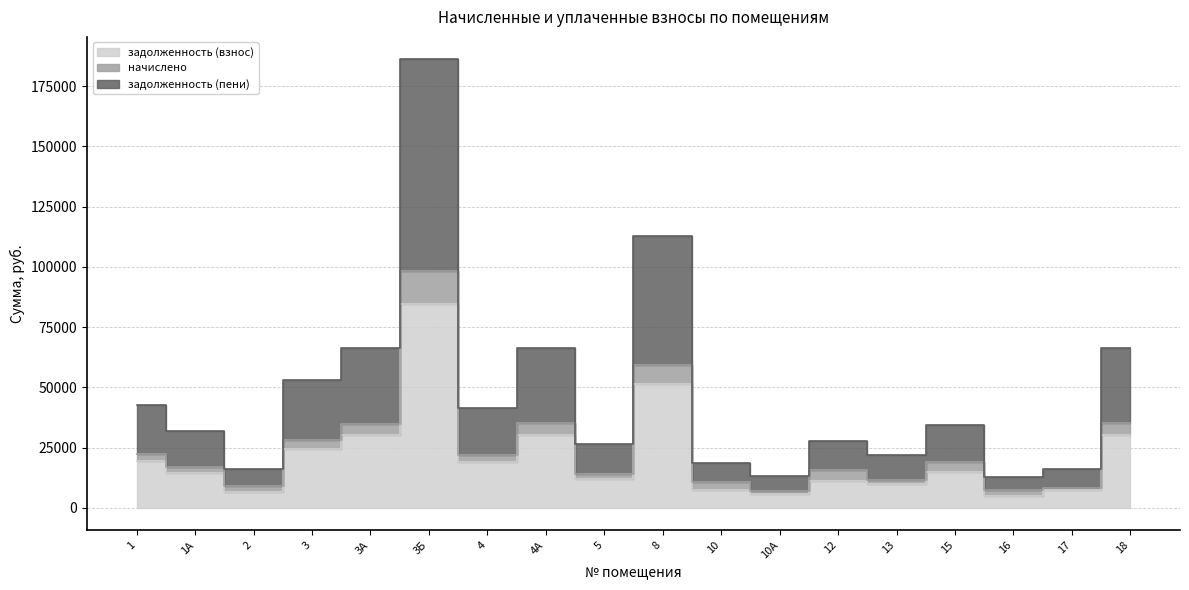

Which series has the widest spread of values?

задолженность (пени)